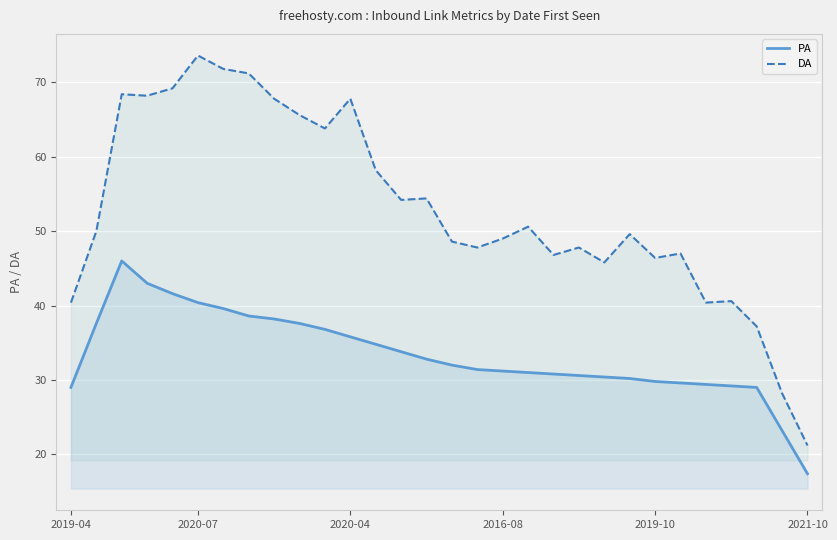

Which category has the lowest value across all series?

2021-10